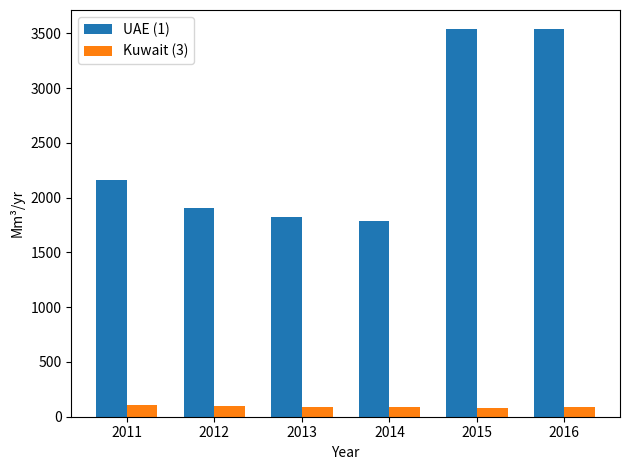

Which series has the widest spread of values?

UAE (1)